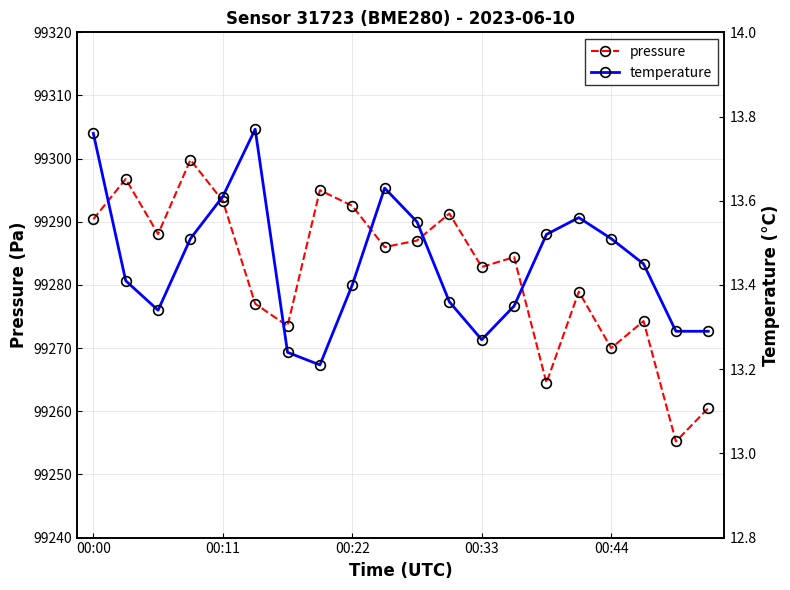

What is the sum of the temperature values at 7 and 9?

26.8